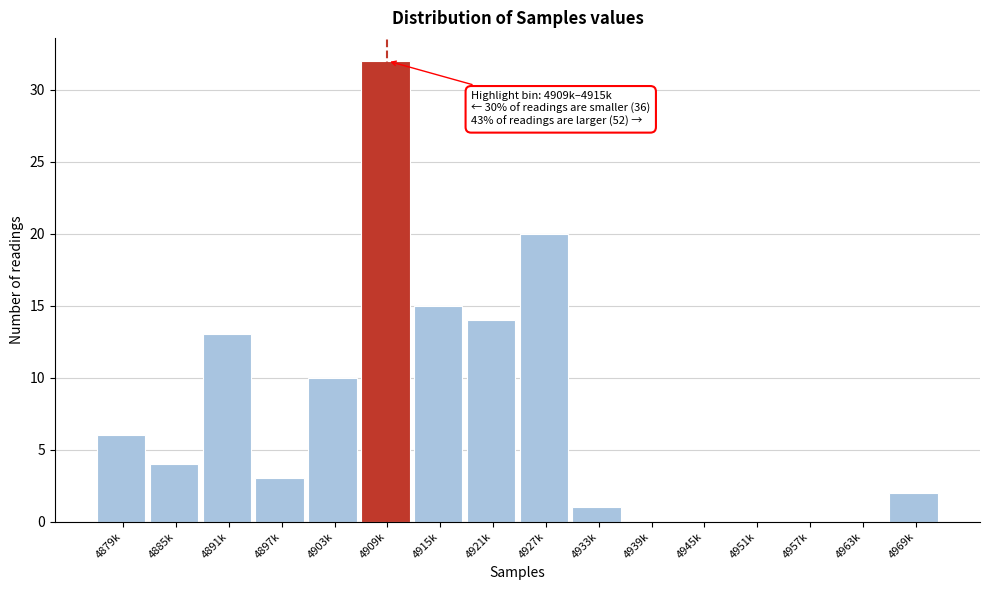

Reading left to right, transcribe all the data shown in this chart.

4879k=6	4885k=4	4891k=13	4897k=3	4903k=10	4909k=32	4915k=15	4921k=14	4927k=20	4933k=1	4939k=0	4945k=0	4951k=0	4957k=0	4963k=0	4969k=2